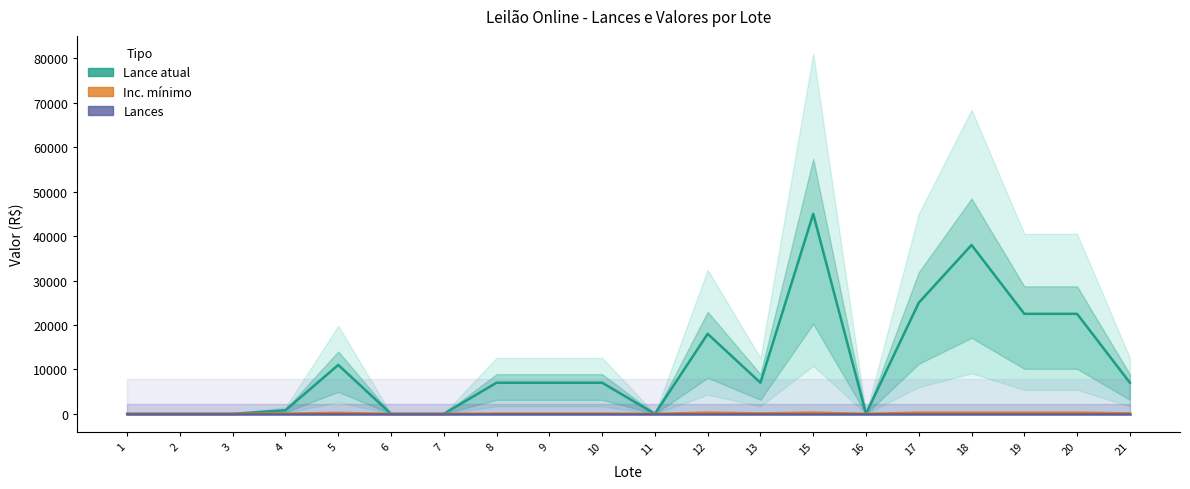

List the labels in order of Lance atual value, smallest first.

6, 7, 1, 2, 3, 11, 16, 4, 8, 9, 10, 13, 21, 5, 12, 19, 20, 17, 18, 15